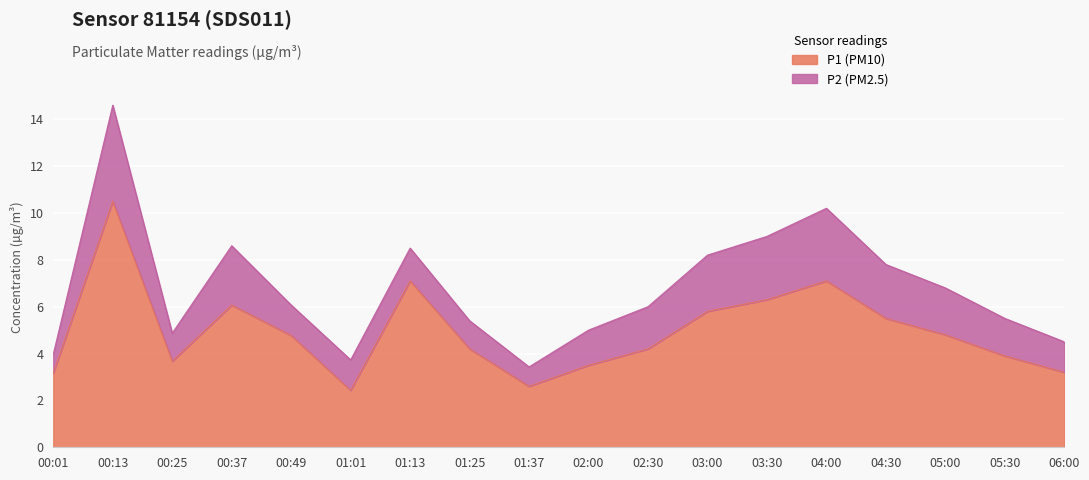

Where does the data first go above 4?

00:13